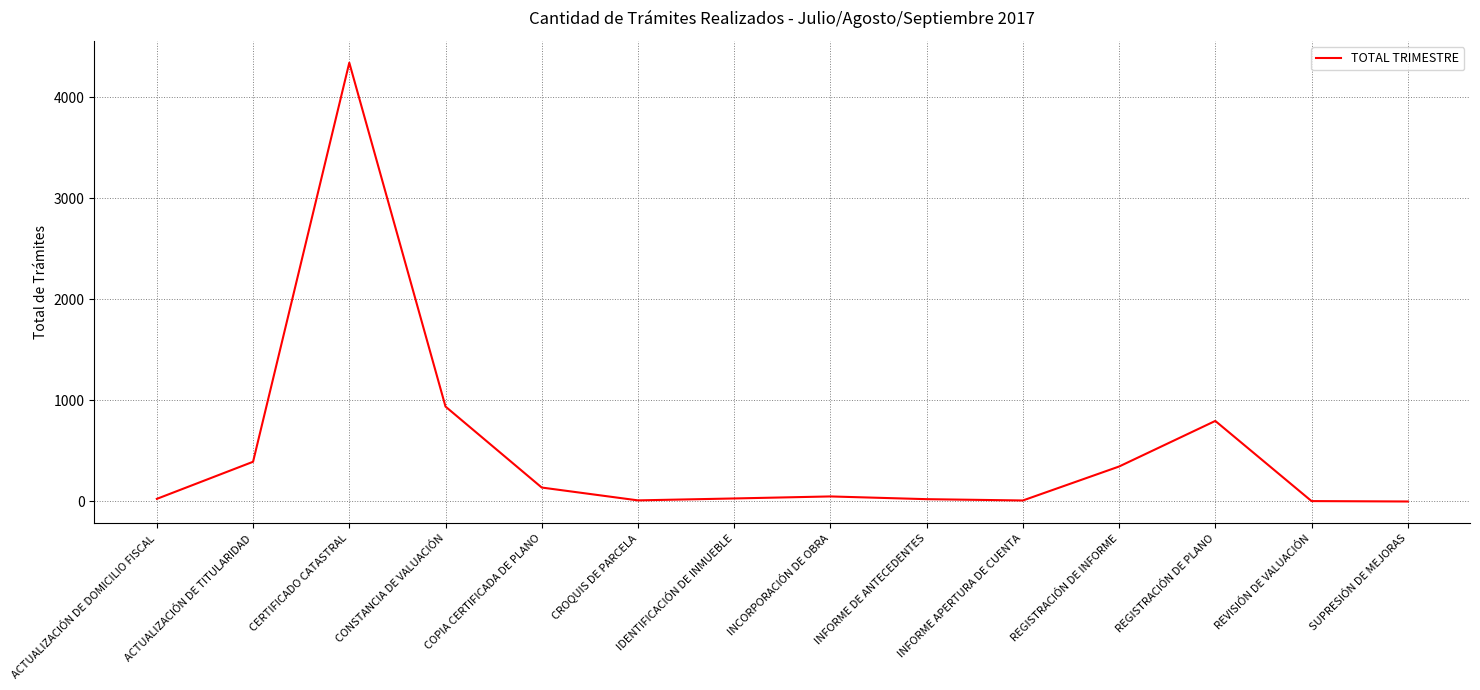

What is the average value?

508